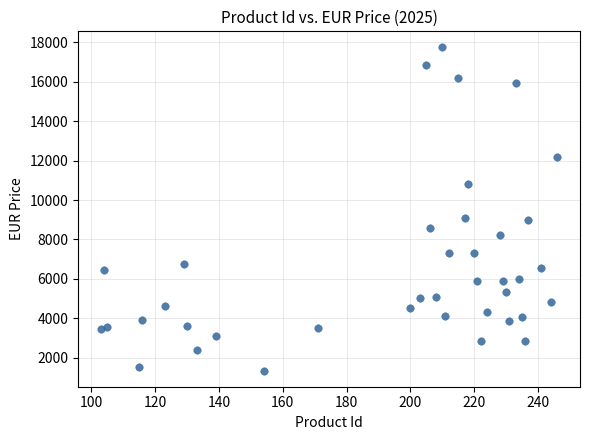

What is the range of X values (max minus min)?

143